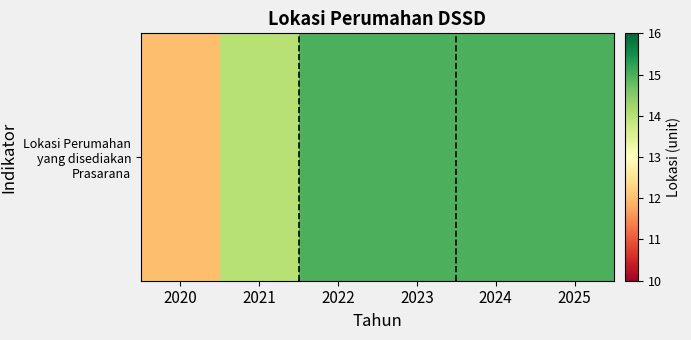

The chart shows a value of 4 at 2020. True or false?

False